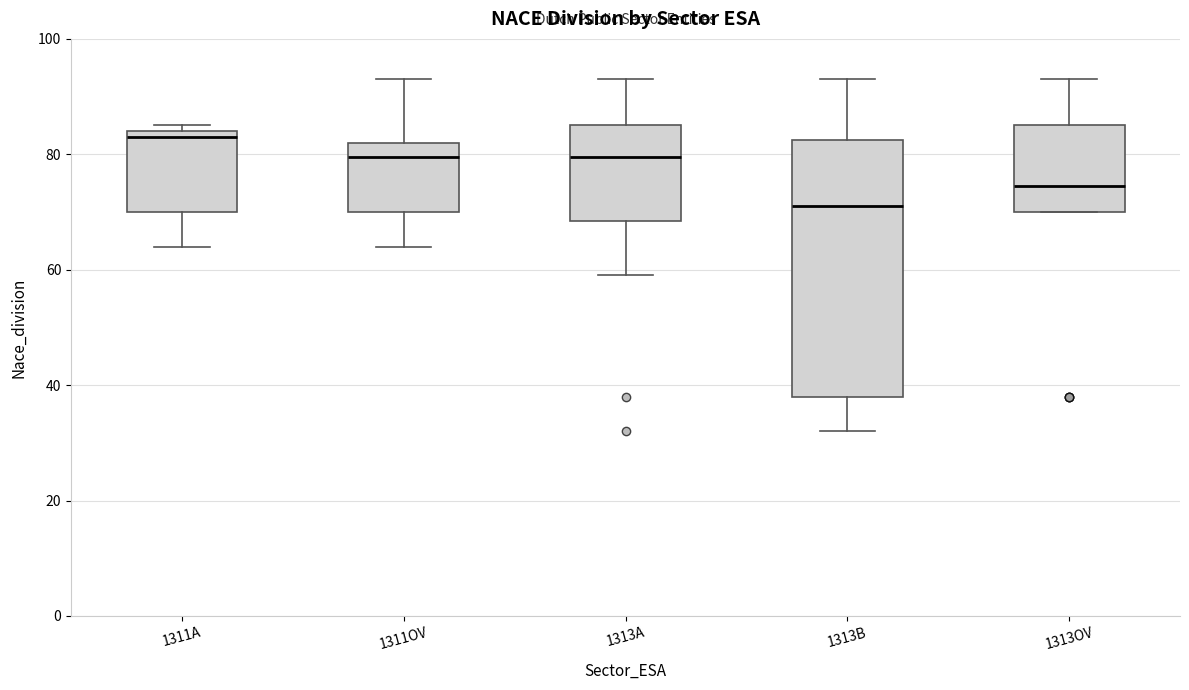

Reading left to right, transcribe this box plot: for each box, give where its median line is, the range the box spans, and where its two whiskers end, as read against the y-axis. The values are not printed on the chart, so give them approximately, as read against the axis.

1311A: median 84 (just below the box's upper edge), box 70 to 84, whiskers 64 to 86
1311OV: median 80, box 70 to 82, whiskers 64 to 94
1313A: median 80, box 68 to 86, whiskers 60 to 94
1313B: median 72, box 38 to 82, whiskers 32 to 94
1313OV: median 74, box 70 to 86, whiskers 70 to 94